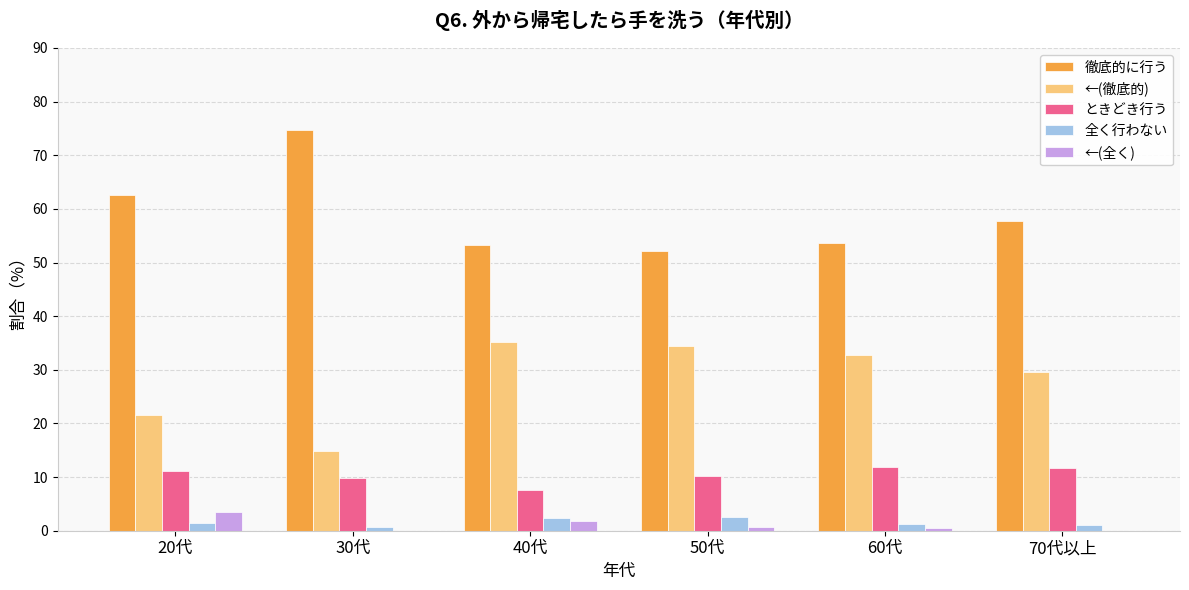

What is the difference between the 全く行わない values at 20代 and 50代?

1.2